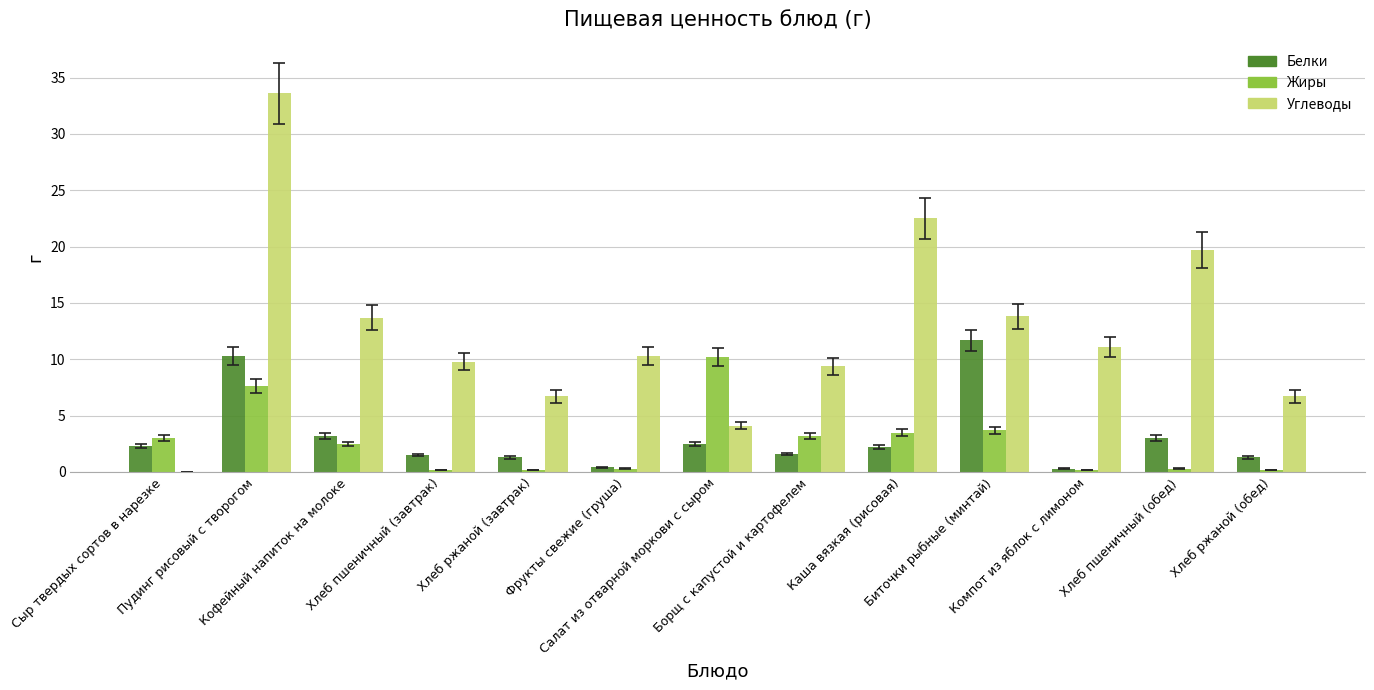

Which series has the widest spread of values?

Углеводы